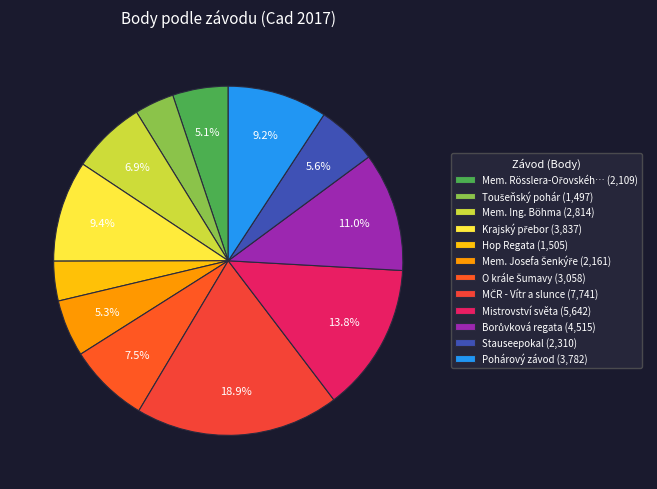

Does any single category account for the majority?

No